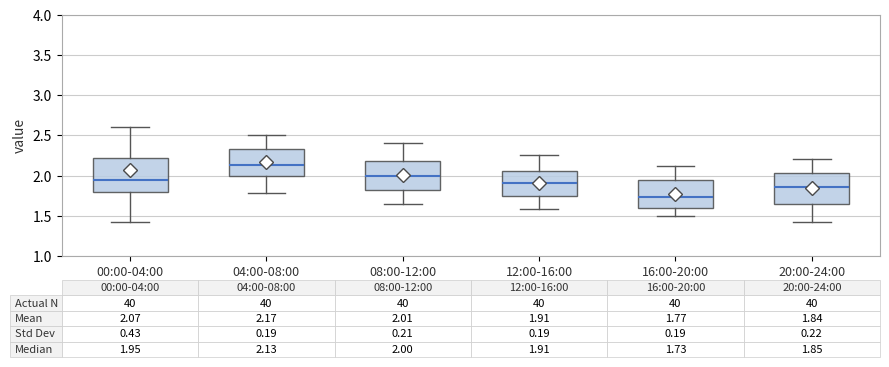

Which box has the highest median line?

04:00-08:00